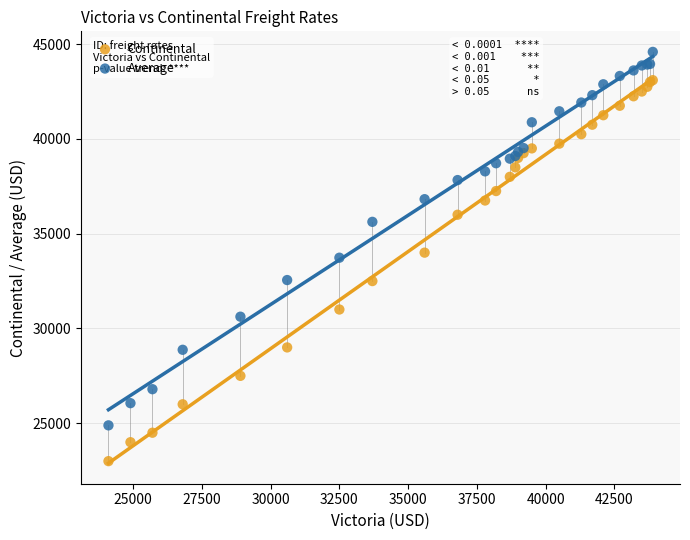

Which series contains the lowest Y value?

Continental